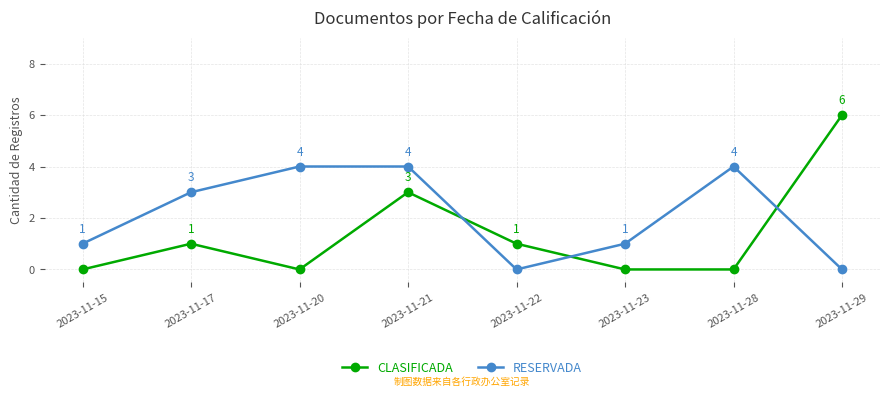

List the series in order of their peak value, lowest first.

RESERVADA, CLASIFICADA